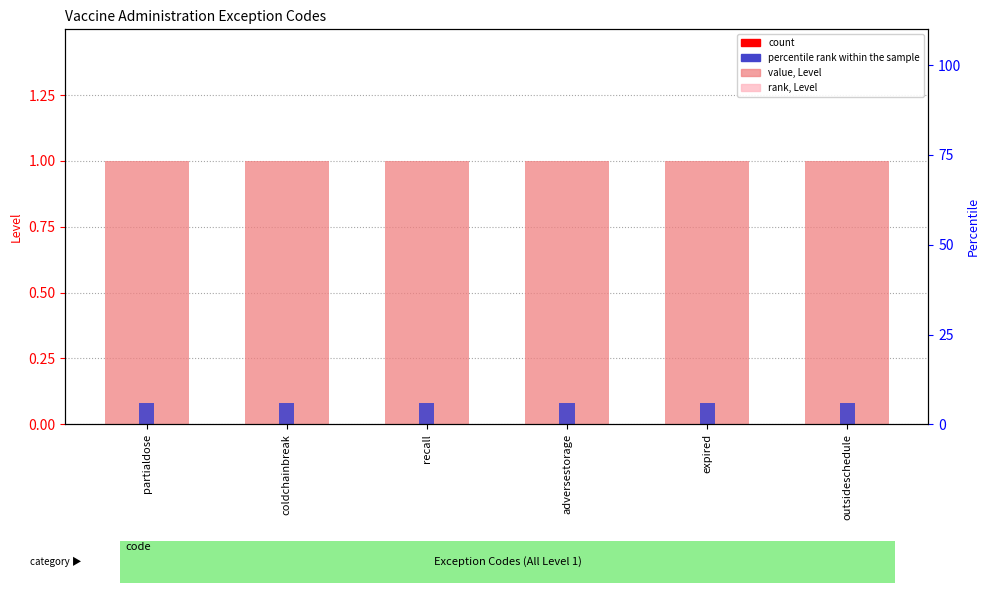

What is the value of the count bar at the 2nd from the left?

0.1